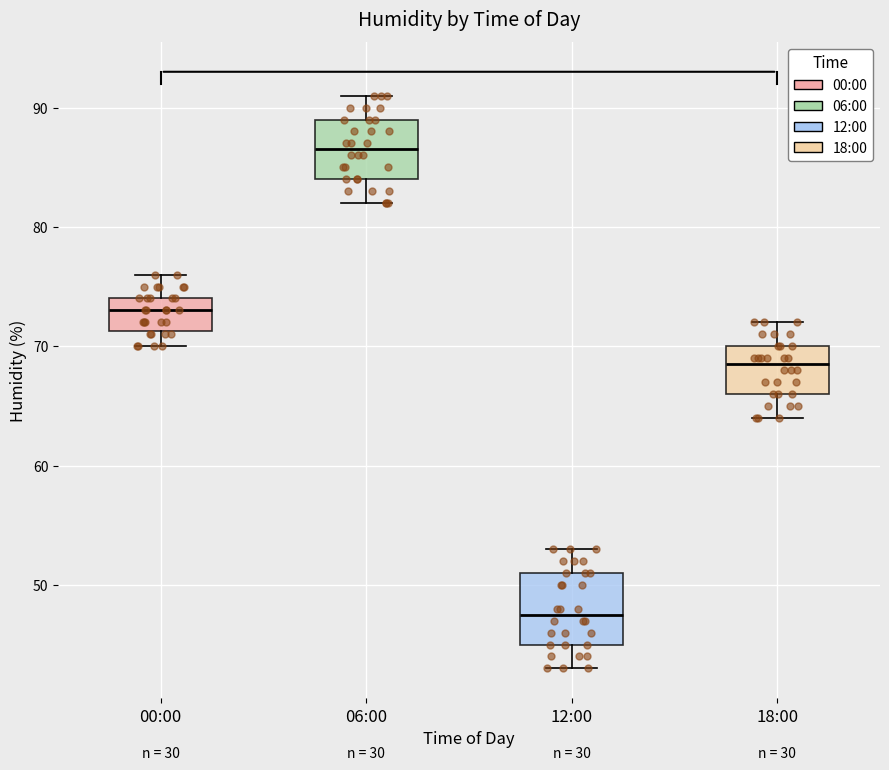

Where does the upper whisker of the box for 12:00 end on the y-axis? The values are not printed on the chart, so give them approximately, as read against the axis.

53